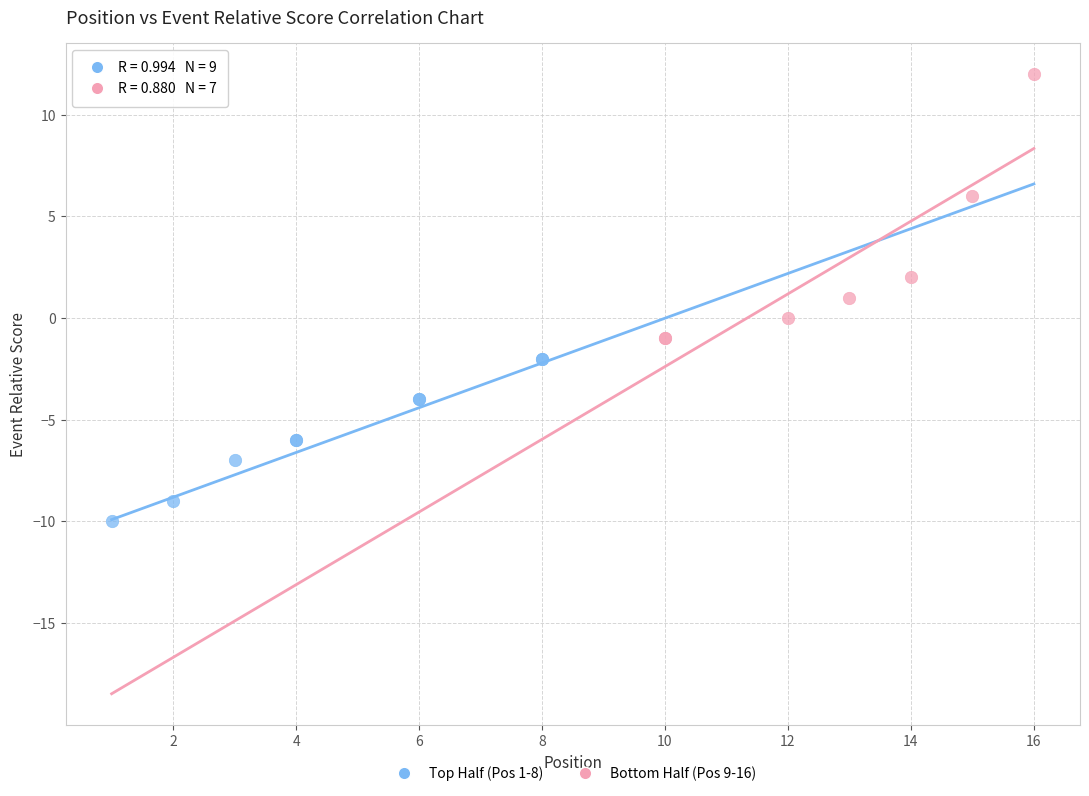

Which series contains the lowest Y value?

Top Half (Pos 1-8)